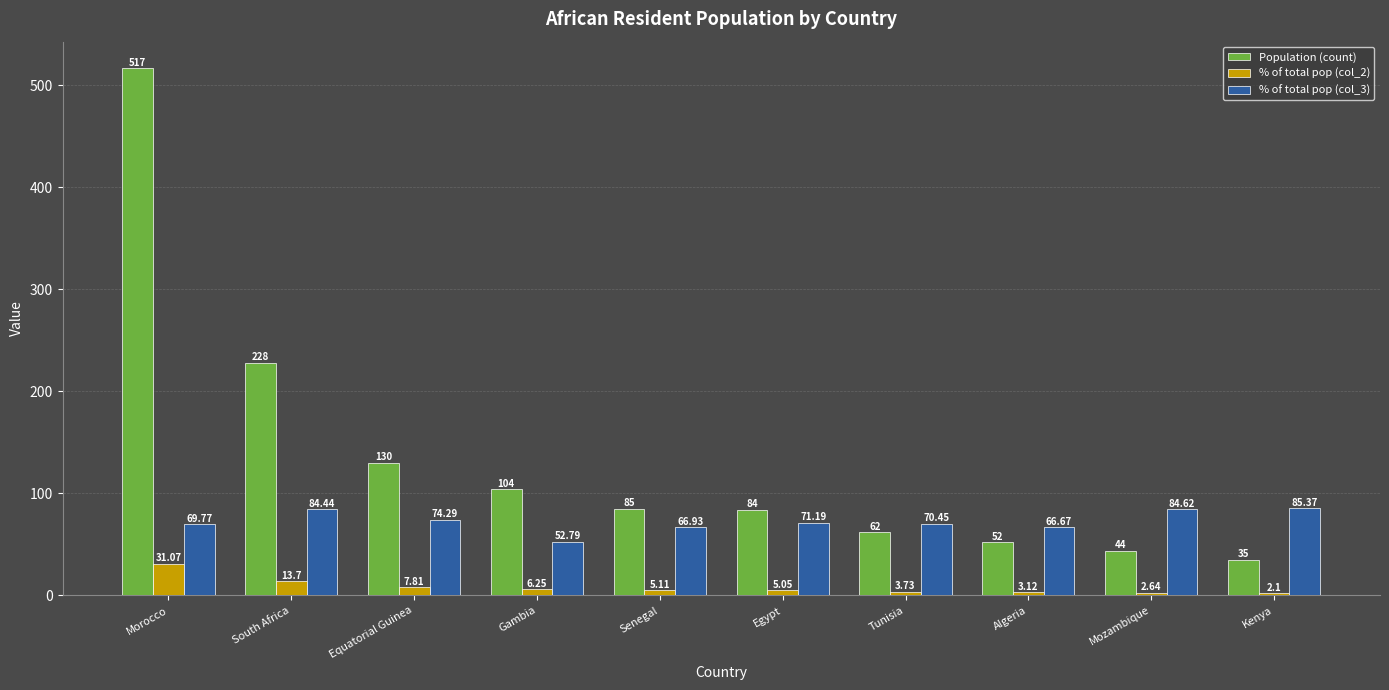

Read the Population (count) value at Gambia.

104.0